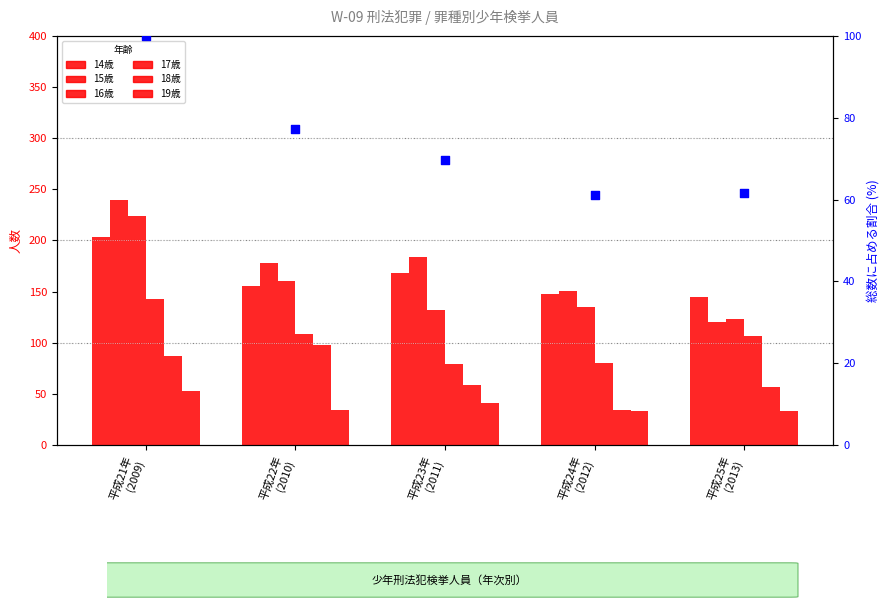

Which series reaches the maximum Y coordinate?

15歳